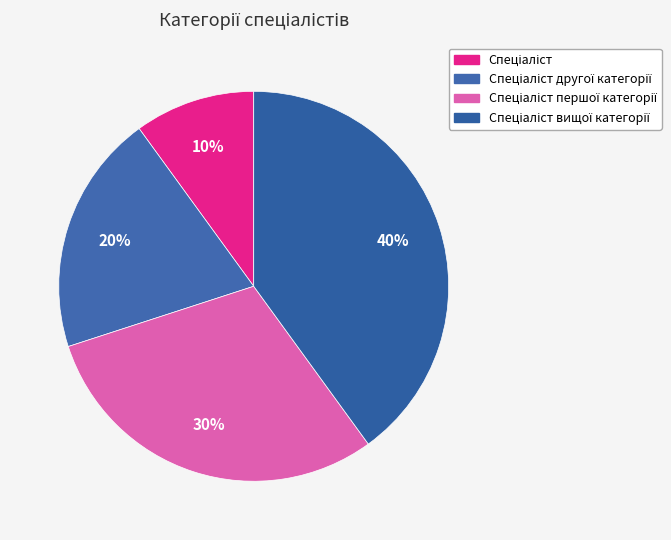

Rank the categories by value from highest to lowest.

Спеціаліст вищої категорії, Спеціаліст першої категорії, Спеціаліст другої категорії, Спеціаліст